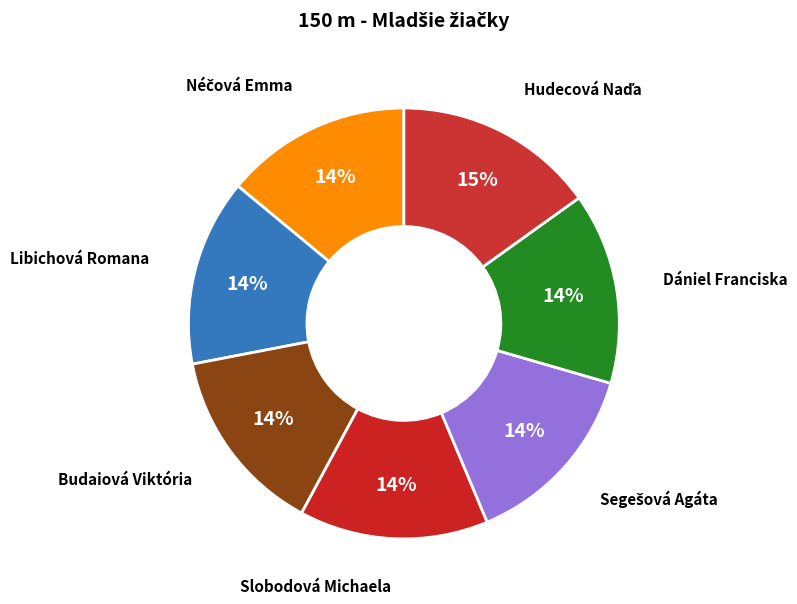

The Dániel Franciska slice represents 14% of the pie. True or false?

True